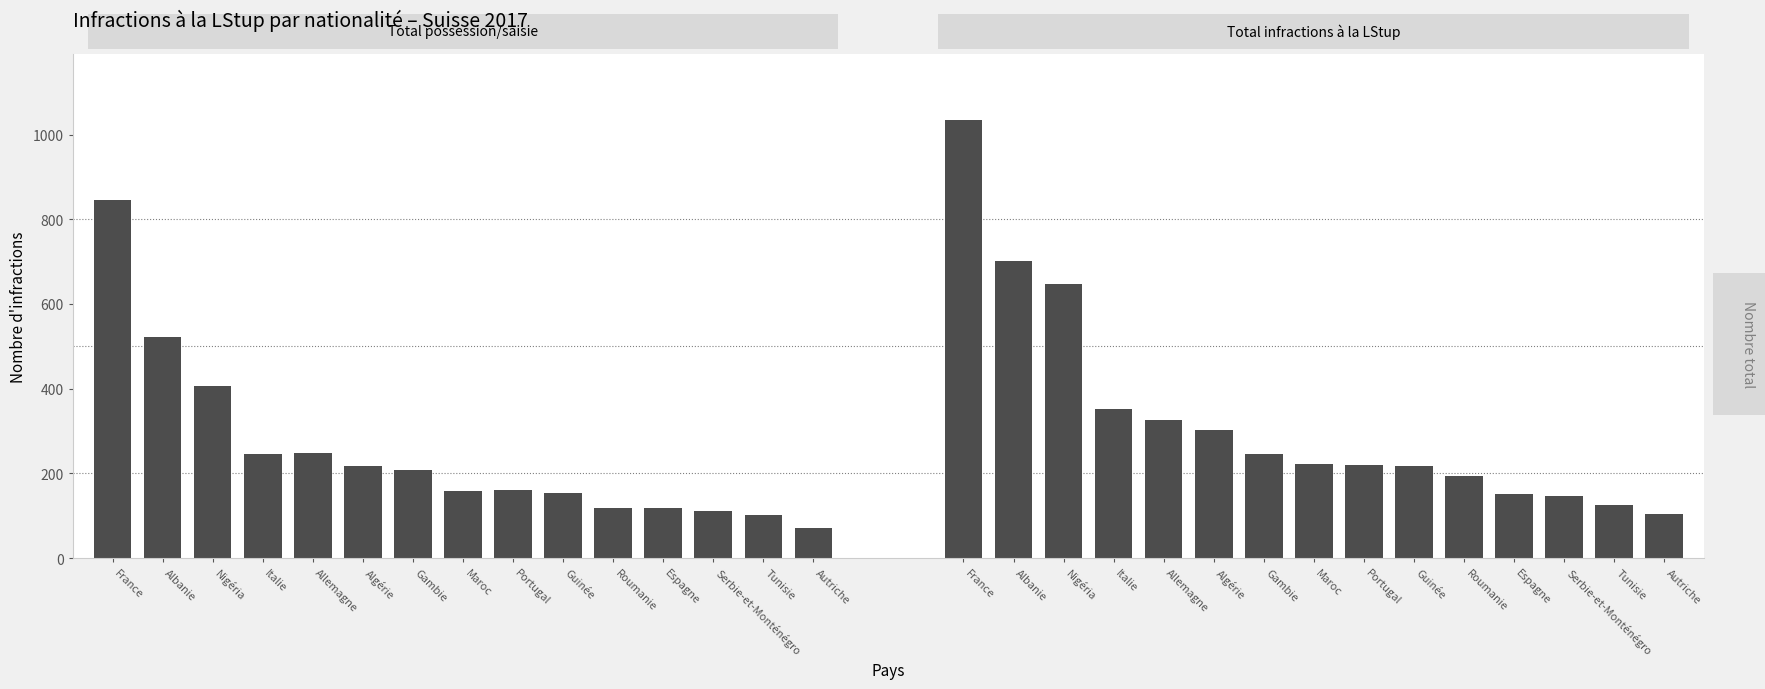

Which series has the largest total across all categories?

Total infractions à la LStup